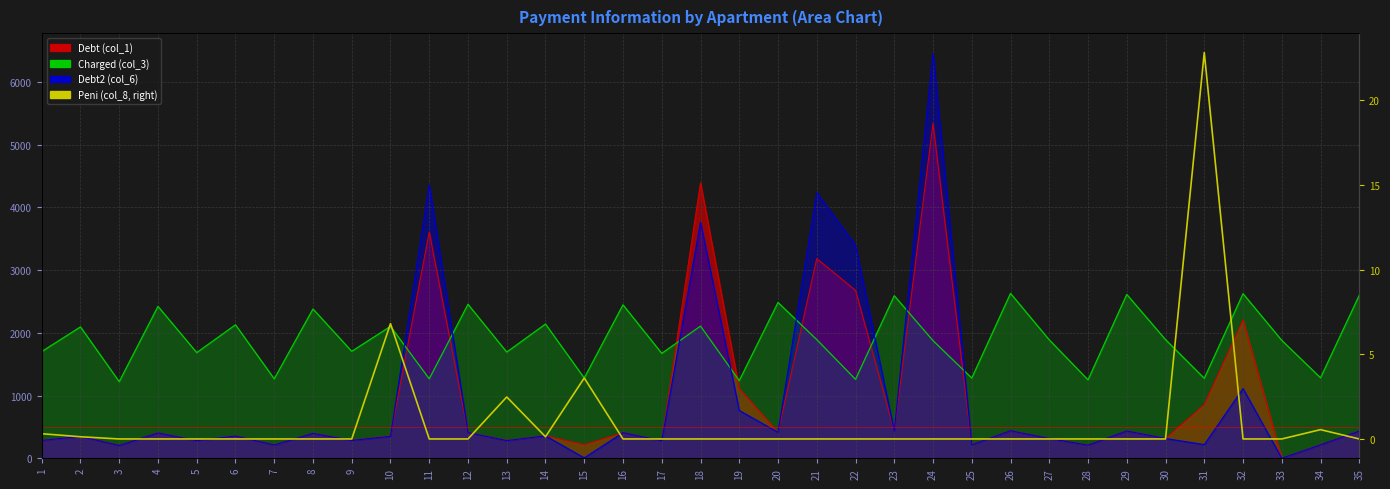

Reading left to right, what are all the values shown in this chart?

0.3	0.1	0.0	0.0	0.0	0.0	0.0	0.0	0.0	6.8	0.0	0.0	2.5	0.1	3.6	0.0	0.0	0.0	0.0	0.0	0.0	0.0	0.0	0.0	0.0	0.0	0.0	0.0	0.0	0.0	22.8	0.0	0.0	0.6	0.0